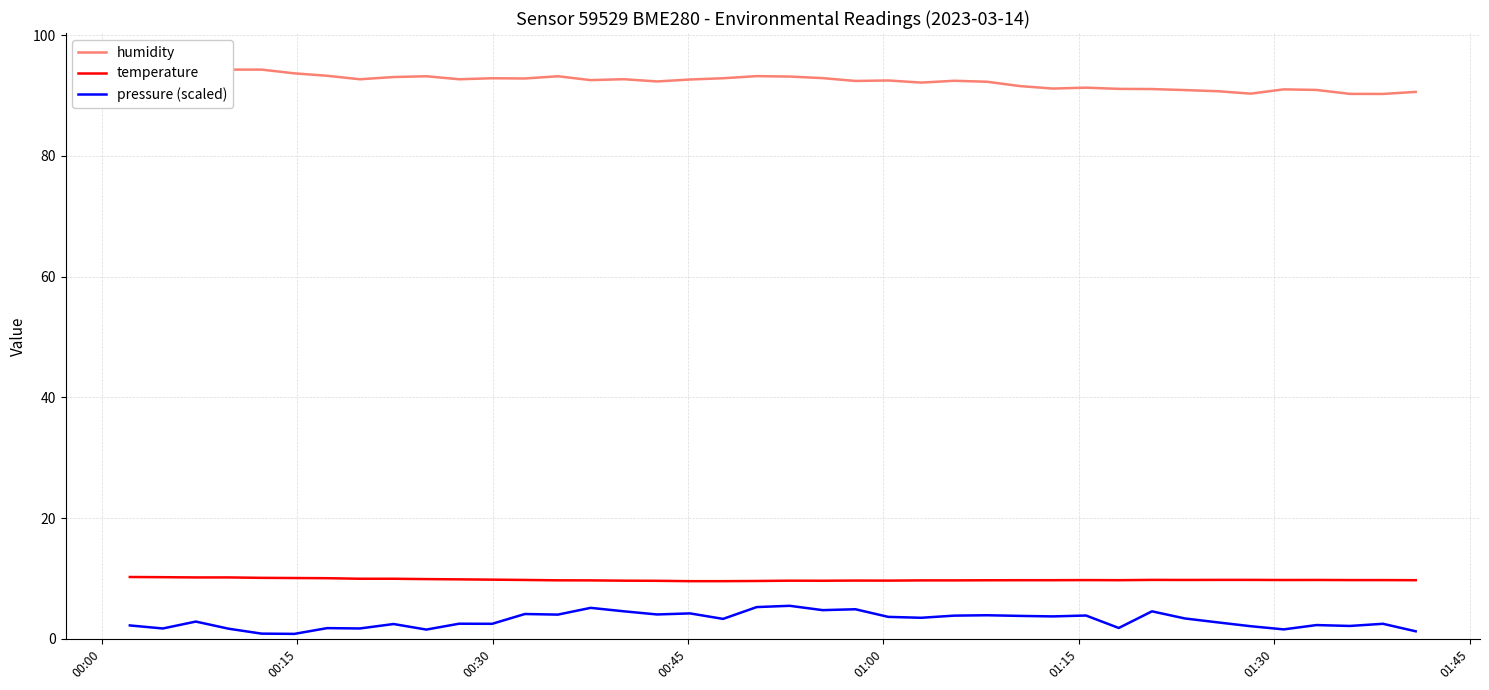

What is the highest value of the pressure (scaled) series?

5.5